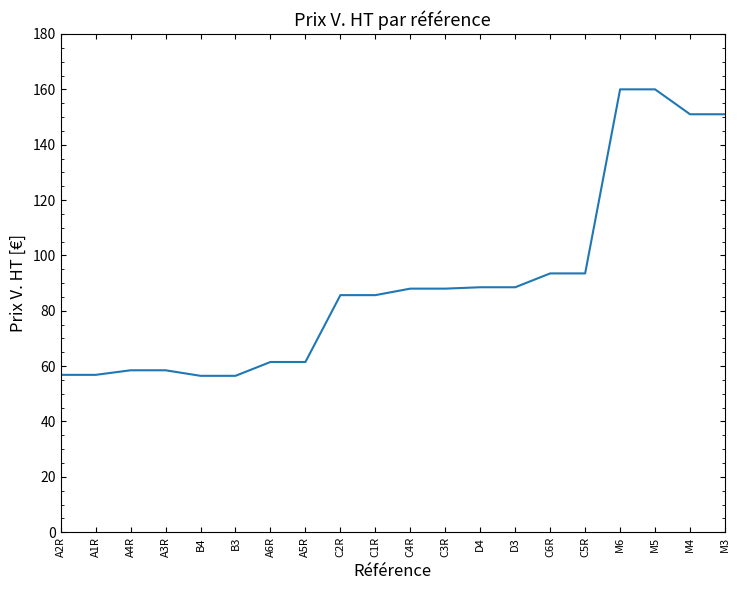

Is this an area chart (filled region under the line)?

No